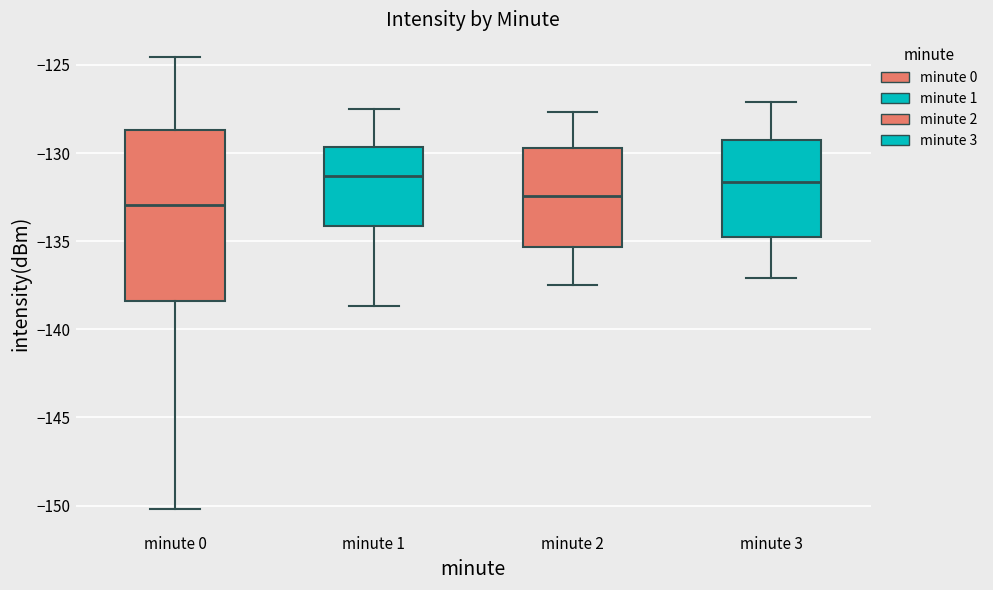

Where does the median line of the box for minute 0 sit on the y-axis? The values are not printed on the chart, so give them approximately, as read against the axis.

-133.0